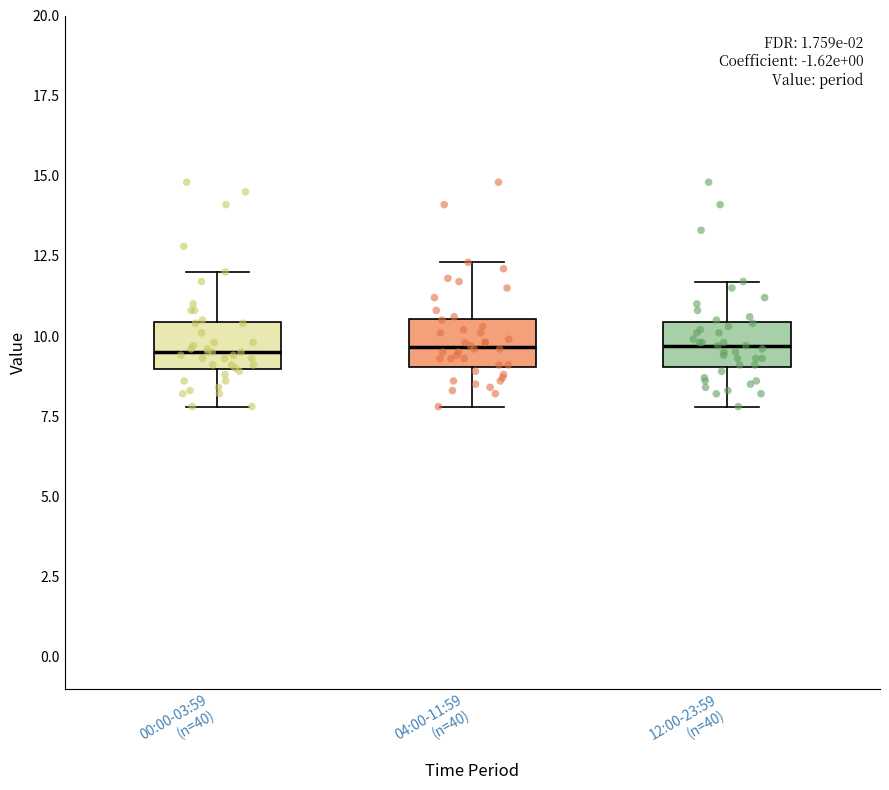

Reading left to right, read every box against the y-axis: the position of its median line, the range the box covers, and the ends of its whiskers. The values are not printed on the chart, so give them approximately, as read against the axis.

00:00-03:59 (n=40): median 9.5, box 9.0 to 10.5, whiskers 8.0 to 12.0
04:00-11:59 (n=40): median 9.5, box 9.0 to 10.5, whiskers 8.0 to 12.5
12:00-23:59 (n=40): median 9.5, box 9.0 to 10.5, whiskers 8.0 to 11.5